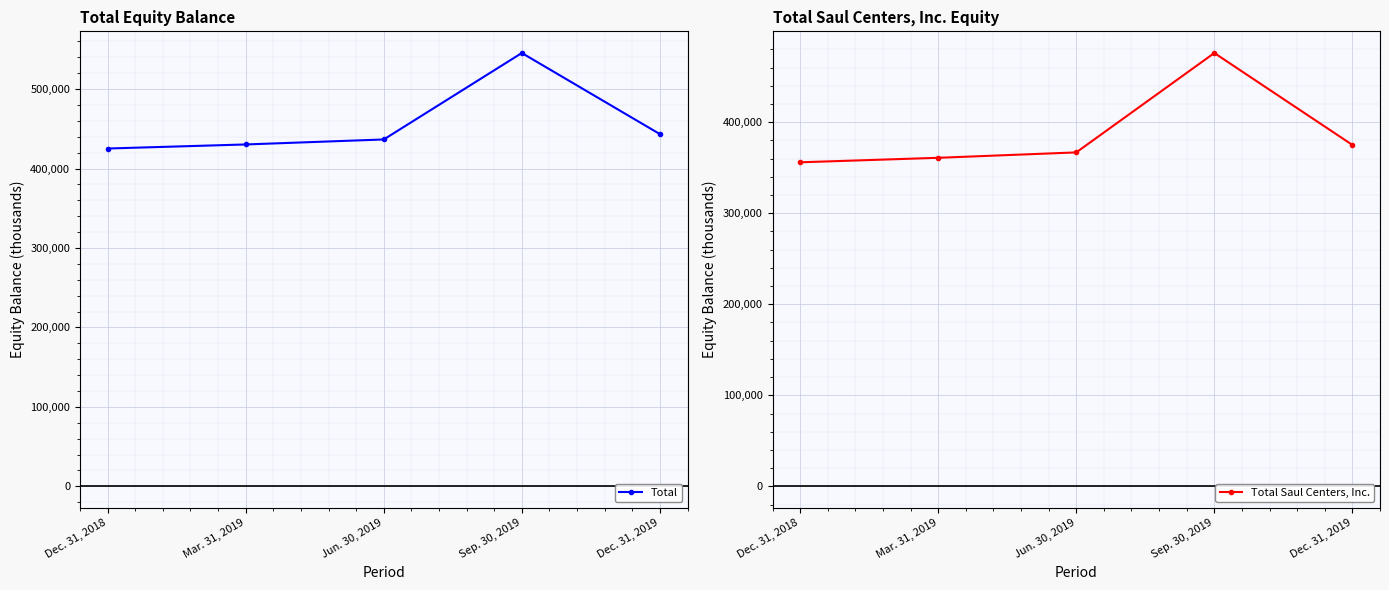

Which series has the widest spread of values?

Total